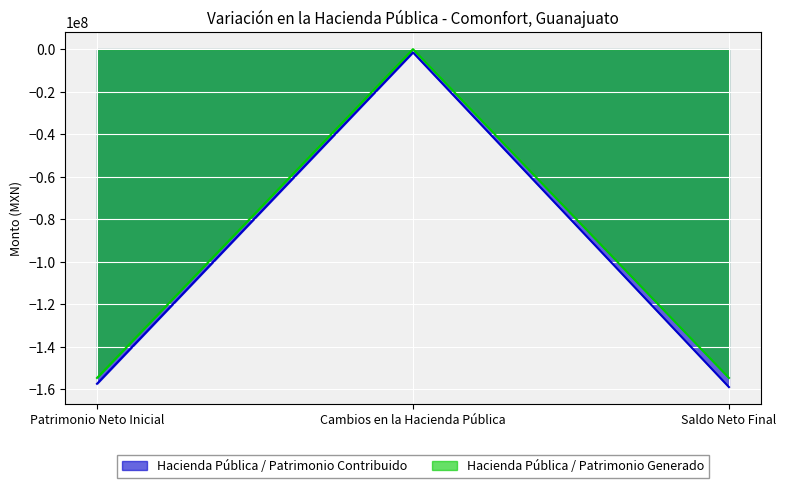

Which series has the widest spread of values?

Hacienda Pública / Patrimonio Contribuido